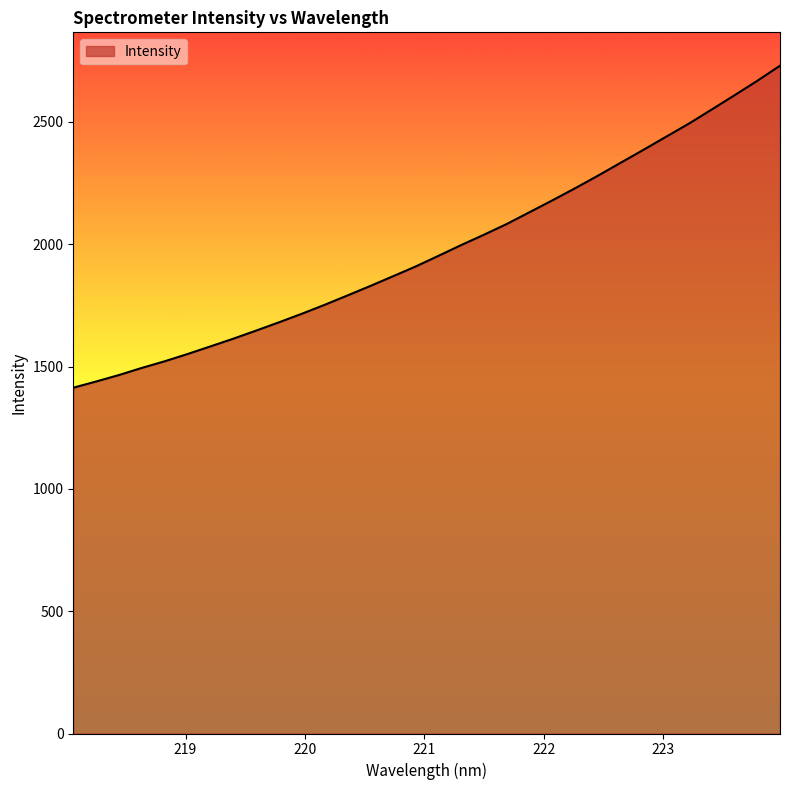

What is the smallest value displayed?

1413.4